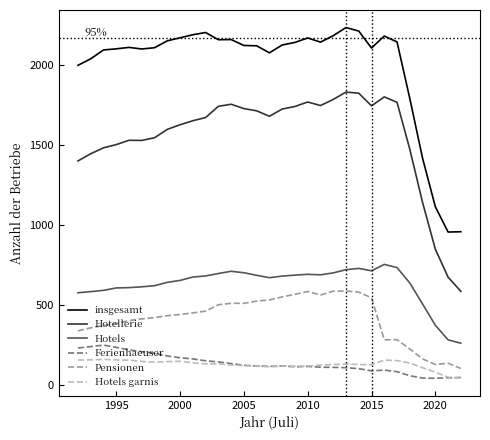

What is the maximum value shown in the chart?

2235